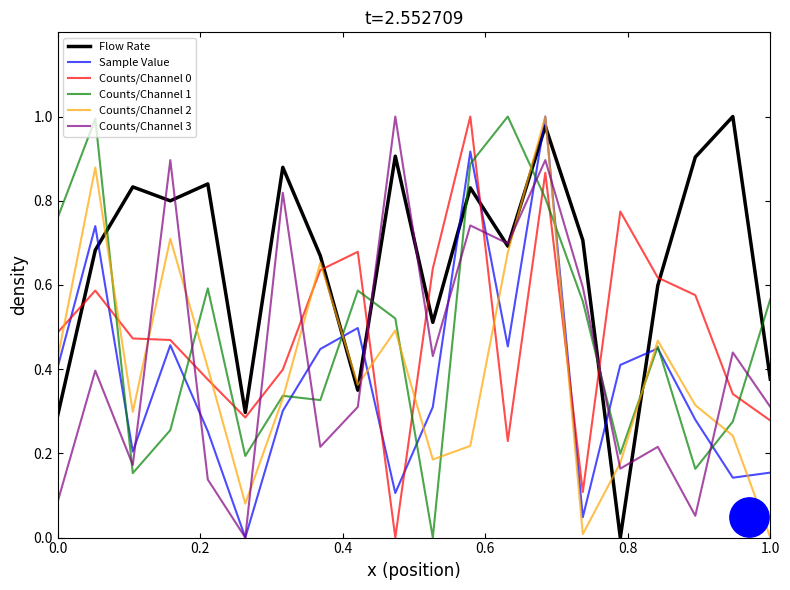

True or false: Sample Value has a value of 0.1 at 0.0.

False